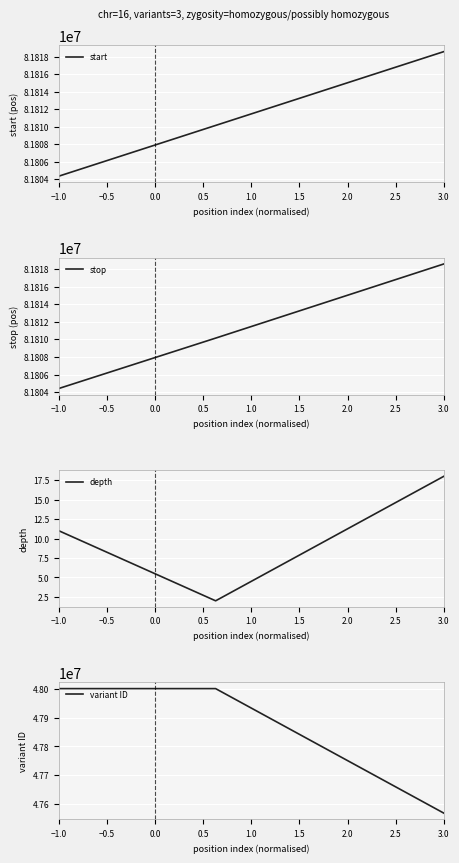

Which series has the largest range (max minus min)?

variant ID